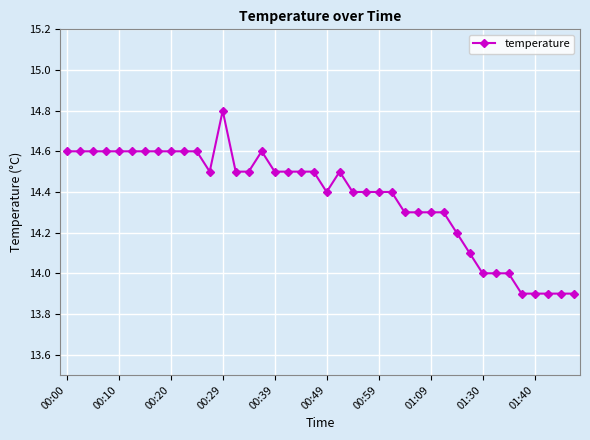

What is the greatest value displayed?

14.8